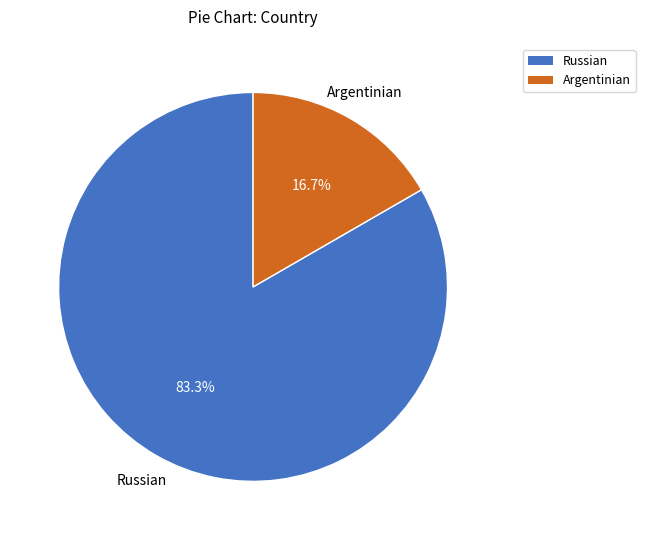

Does any single category account for the majority?

Yes